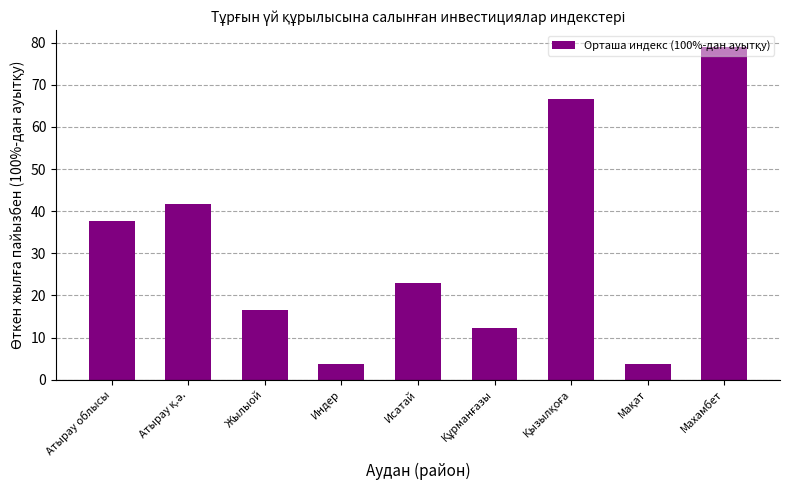

Which category has the highest value across all series?

Махамбет